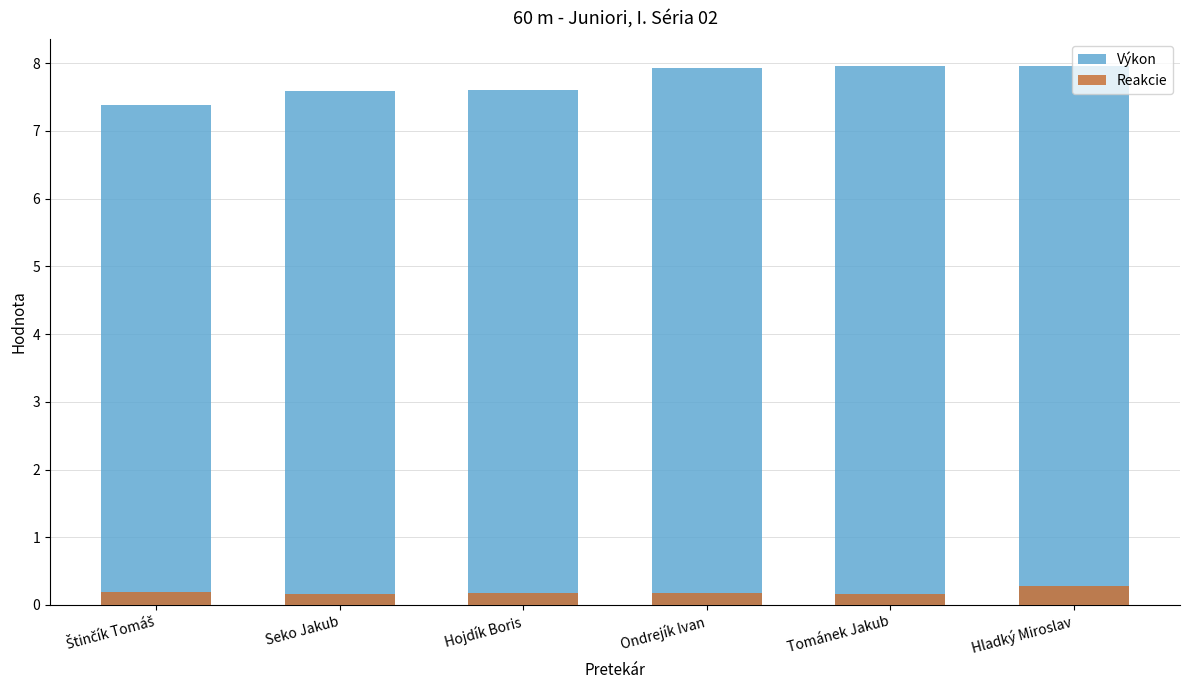

At which label is Výkon closest to 7?

Štinčík Tomáš